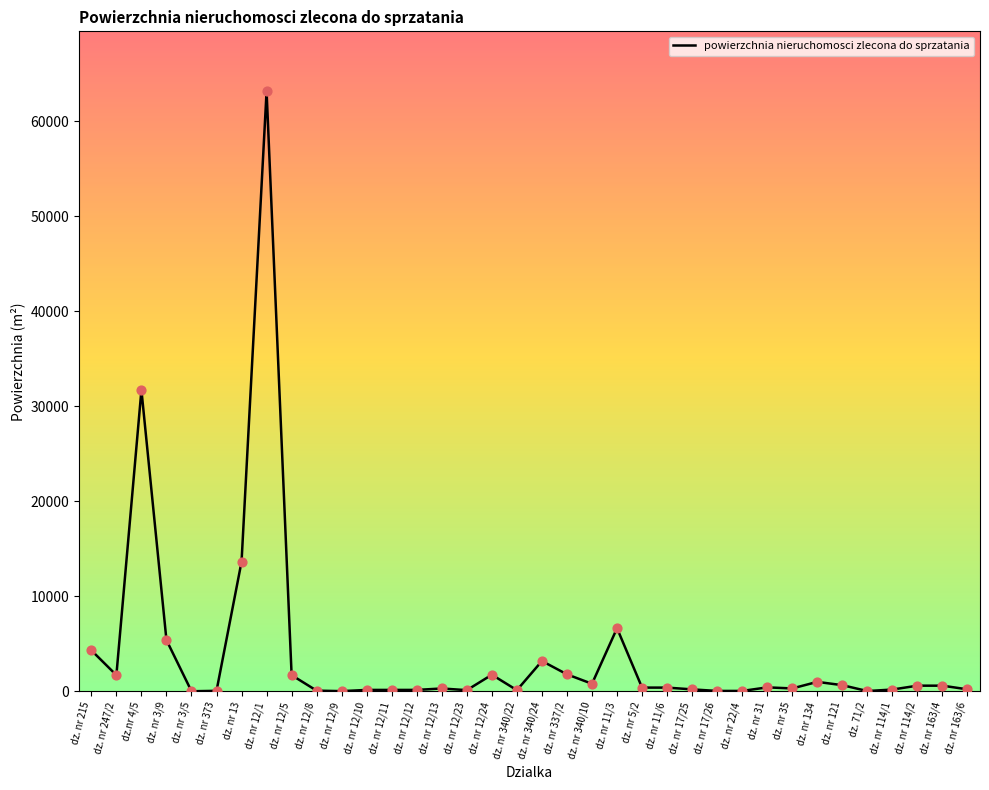

What is the ratio of the value at dz. nr 12/9 to the value at dz. nr 3/5?

1.7